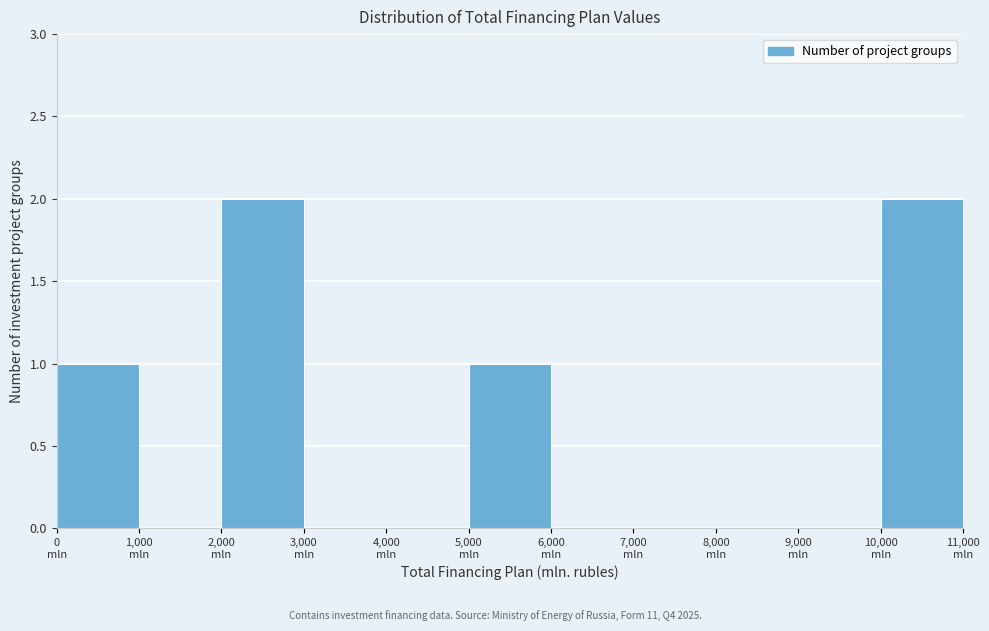

Reading left to right, list every bar in this chart as the range it spans on the x-axis followed by its height. The values are not printed on the chart, so give them approximately, as read against the axis.

0 to 1000: 1
1000 to 2000: 0
2000 to 3000: 2
3000 to 4000: 0
4000 to 5000: 0
5000 to 6000: 1
6000 to 7000: 0
7000 to 8000: 0
8000 to 9000: 0
9000 to 10000: 0
10000 to 11000: 2